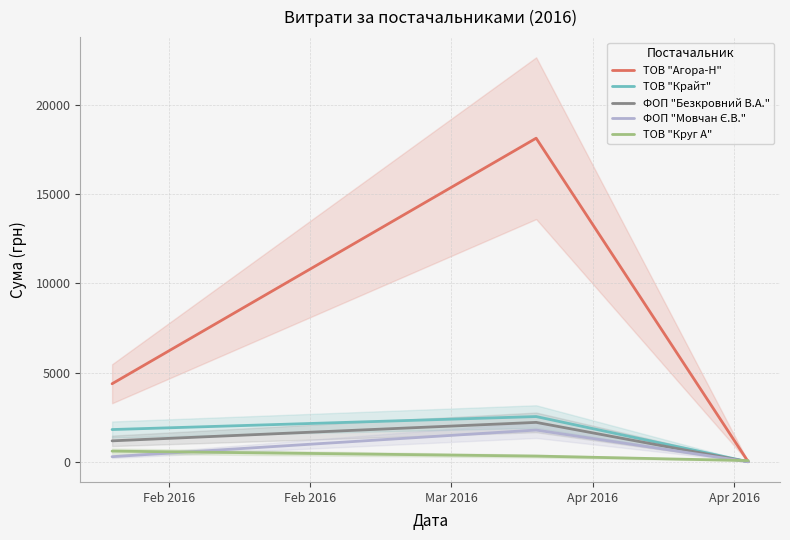

What is the average value of the ТОВ "Крайт" series?

1444.6